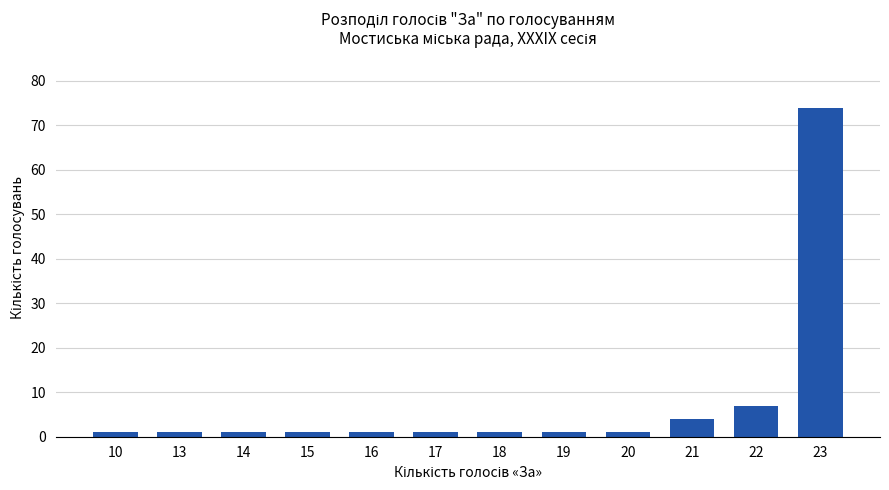

What is the maximum value shown in the chart?

74